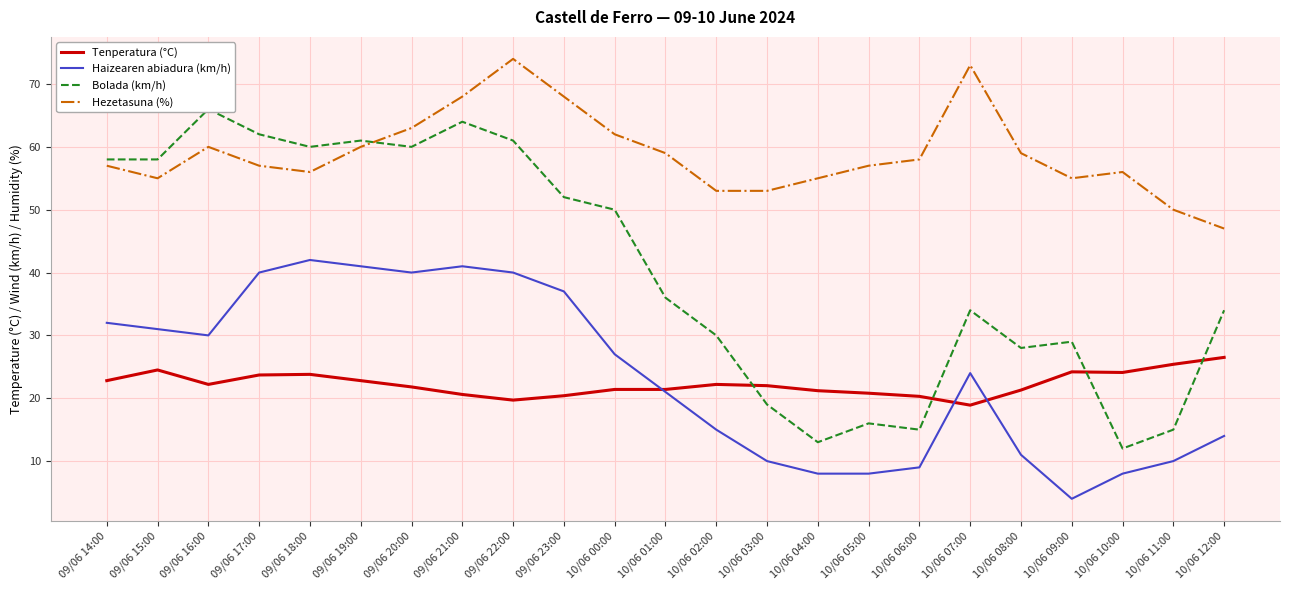

Reading left to right, what are all the values shown in this chart?

Tenperatura (°C): 09/06 14:00=22.8	09/06 15:00=24.5	09/06 16:00=22.2	09/06 17:00=23.7	09/06 18:00=23.8	09/06 19:00=22.8	09/06 20:00=21.8	09/06 21:00=20.6	09/06 22:00=19.7	09/06 23:00=20.4	10/06 00:00=21.4	10/06 01:00=21.4	10/06 02:00=22.2	10/06 03:00=22.0	10/06 04:00=21.2	10/06 05:00=20.8	10/06 06:00=20.3	10/06 07:00=18.9	10/06 08:00=21.3	10/06 09:00=24.2	10/06 10:00=24.1	10/06 11:00=25.4	10/06 12:00=26.5
Haizearen abiadura (km/h): 09/06 14:00=32.0	09/06 15:00=31.0	09/06 16:00=30.0	09/06 17:00=40.0	09/06 18:00=42.0	09/06 19:00=41.0	09/06 20:00=40.0	09/06 21:00=41.0	09/06 22:00=40.0	09/06 23:00=37.0	10/06 00:00=27.0	10/06 01:00=21.0	10/06 02:00=15.0	10/06 03:00=10.0	10/06 04:00=8.0	10/06 05:00=8.0	10/06 06:00=9.0	10/06 07:00=24.0	10/06 08:00=11.0	10/06 09:00=4.0	10/06 10:00=8.0	10/06 11:00=10.0	10/06 12:00=14.0
Bolada (km/h): 09/06 14:00=58.0	09/06 15:00=58.0	09/06 16:00=66.0	09/06 17:00=62.0	09/06 18:00=60.0	09/06 19:00=61.0	09/06 20:00=60.0	09/06 21:00=64.0	09/06 22:00=61.0	09/06 23:00=52.0	10/06 00:00=50.0	10/06 01:00=36.0	10/06 02:00=30.0	10/06 03:00=19.0	10/06 04:00=13.0	10/06 05:00=16.0	10/06 06:00=15.0	10/06 07:00=34.0	10/06 08:00=28.0	10/06 09:00=29.0	10/06 10:00=12.0	10/06 11:00=15.0	10/06 12:00=34.0
Hezetasuna (%): 09/06 14:00=57.0	09/06 15:00=55.0	09/06 16:00=60.0	09/06 17:00=57.0	09/06 18:00=56.0	09/06 19:00=60.0	09/06 20:00=63.0	09/06 21:00=68.0	09/06 22:00=74.0	09/06 23:00=68.0	10/06 00:00=62.0	10/06 01:00=59.0	10/06 02:00=53.0	10/06 03:00=53.0	10/06 04:00=55.0	10/06 05:00=57.0	10/06 06:00=58.0	10/06 07:00=73.0	10/06 08:00=59.0	10/06 09:00=55.0	10/06 10:00=56.0	10/06 11:00=50.0	10/06 12:00=47.0